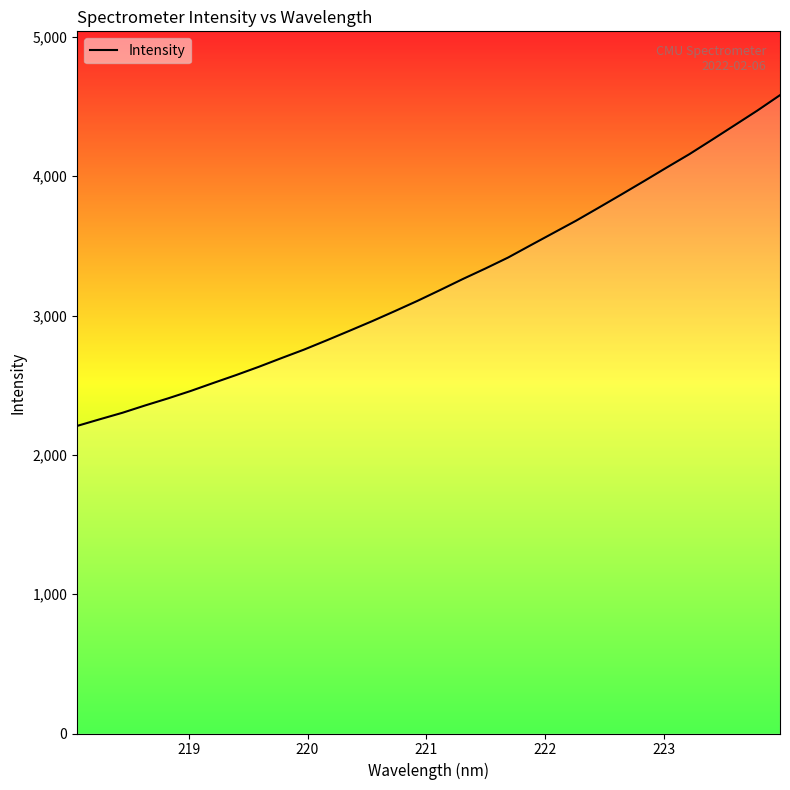

What is the minimum value shown in the chart?

2207.9